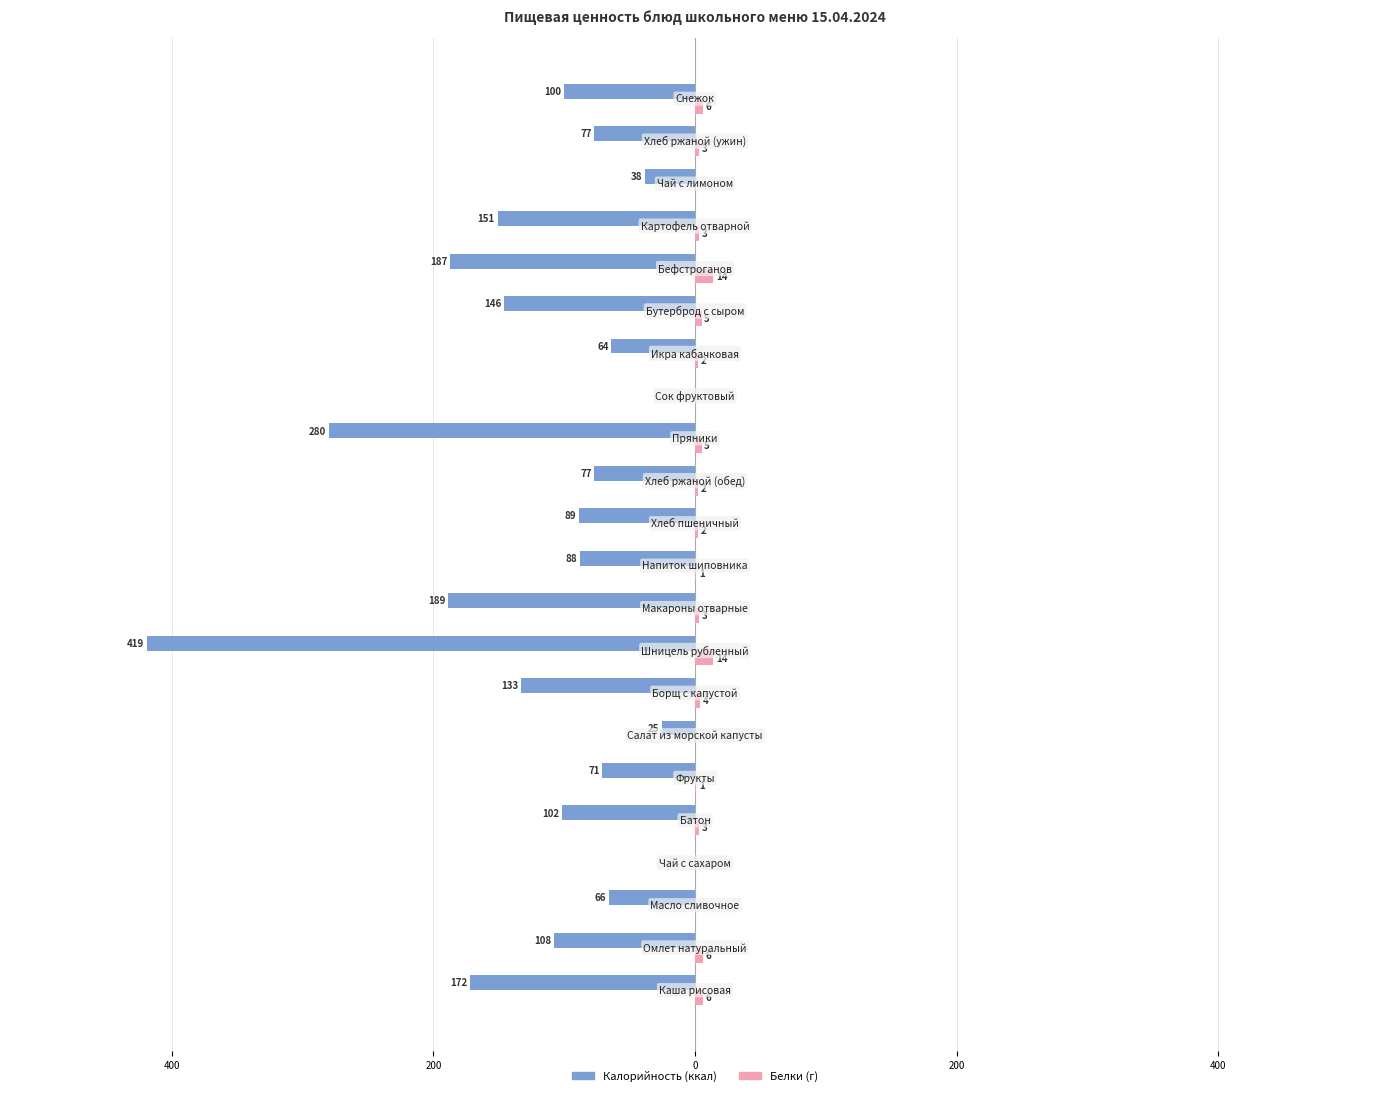

What are all the series names shown in the legend?

Калорийность (ккал), Белки (г)